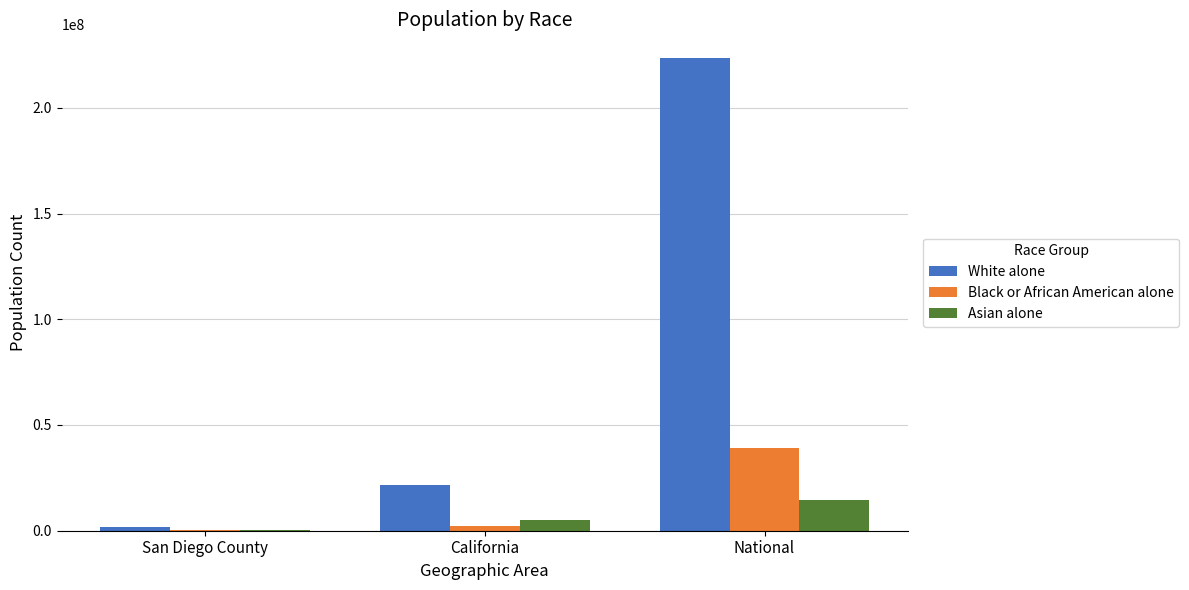

Between California and National, which series saw the biggest shift?

White alone